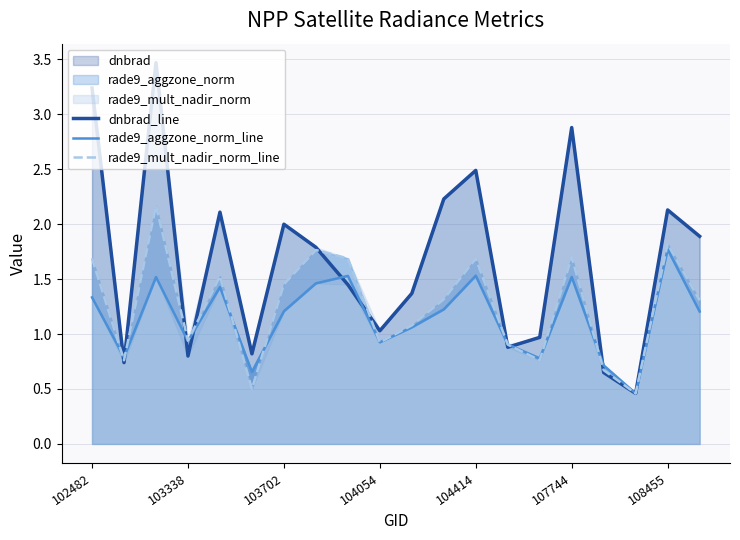

Is the value of rade9_aggzone_norm_line at 10 greater than the value of rade9_mult_nadir_norm_line at 103702?

No